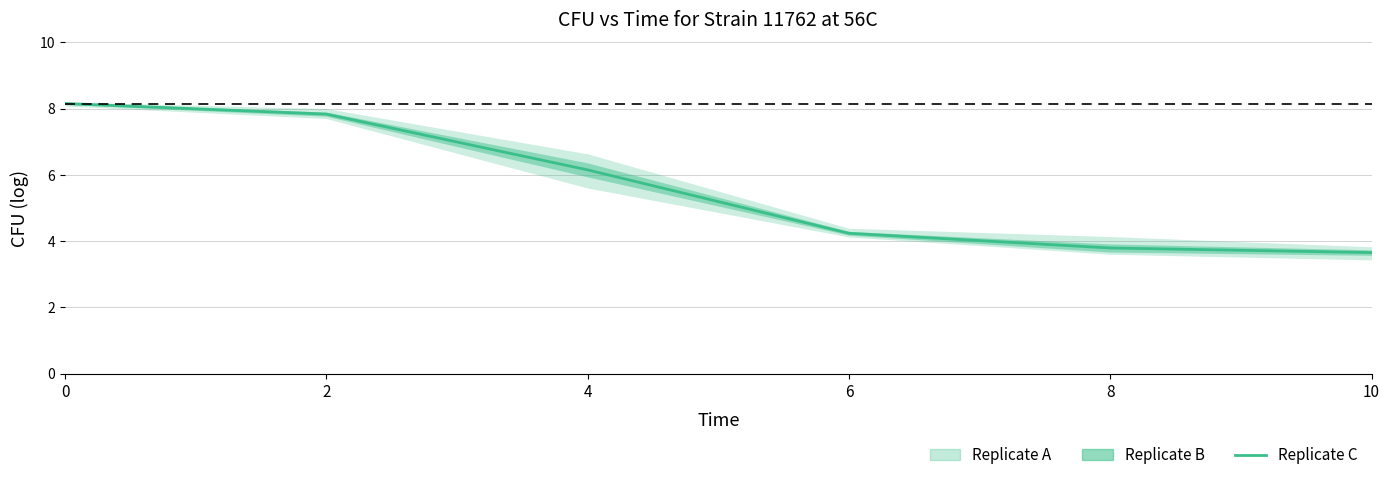

Approximately how many times larger is the value at 0 compared to 4?

1.3